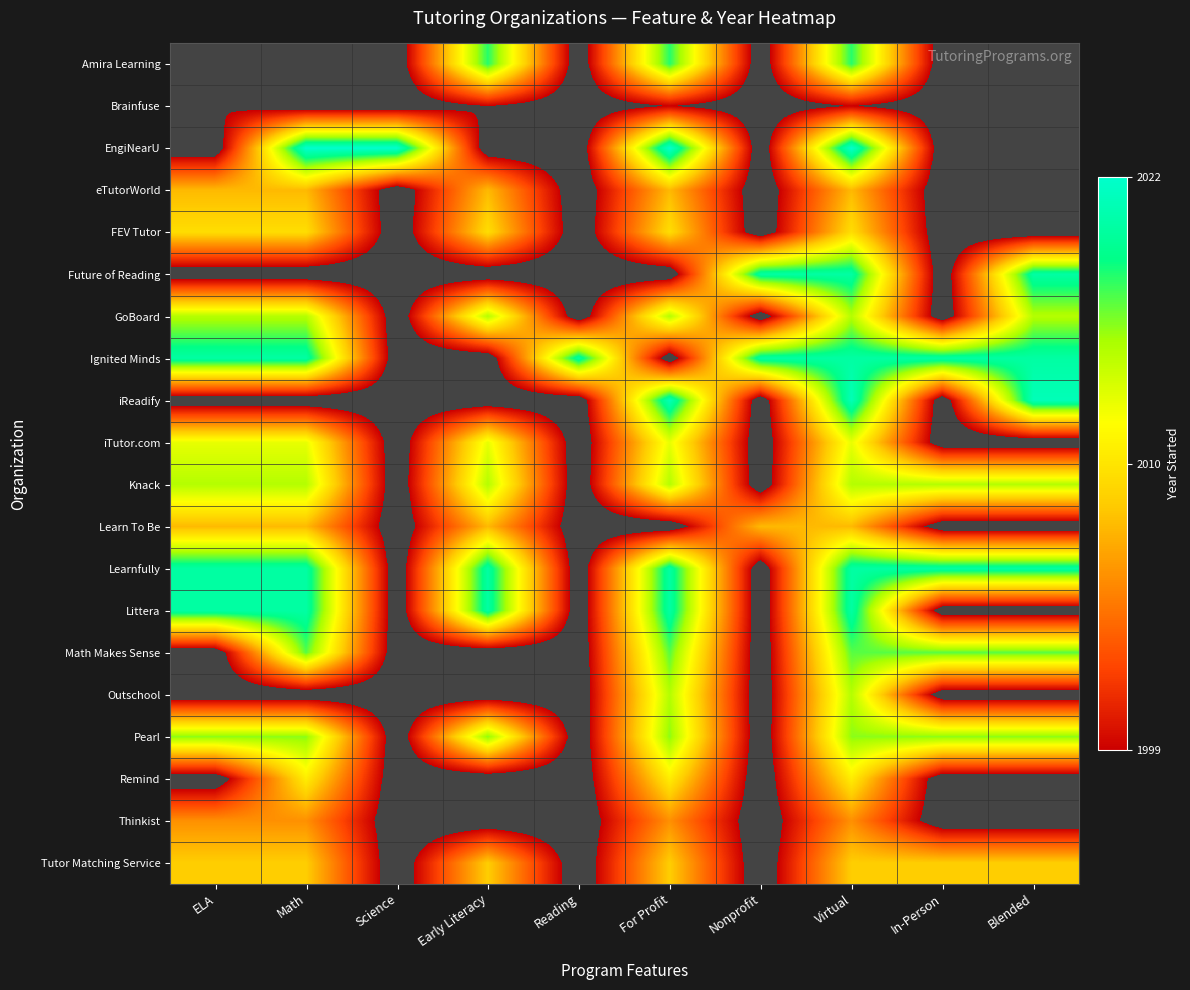

Rank the series at For Profit from lowest to highest value.

Future of Reading, Ignited Minds, Learn To Be, Brainfuse, Thinkist, eTutorWorld, Tutor Matching Service, FEV Tutor, Remind, iTutor.com, GoBoard, Knack, Outschool, Pearl, Math Makes Sense, Amira Learning, Learnfully, Littera, iReadify, EngiNearU